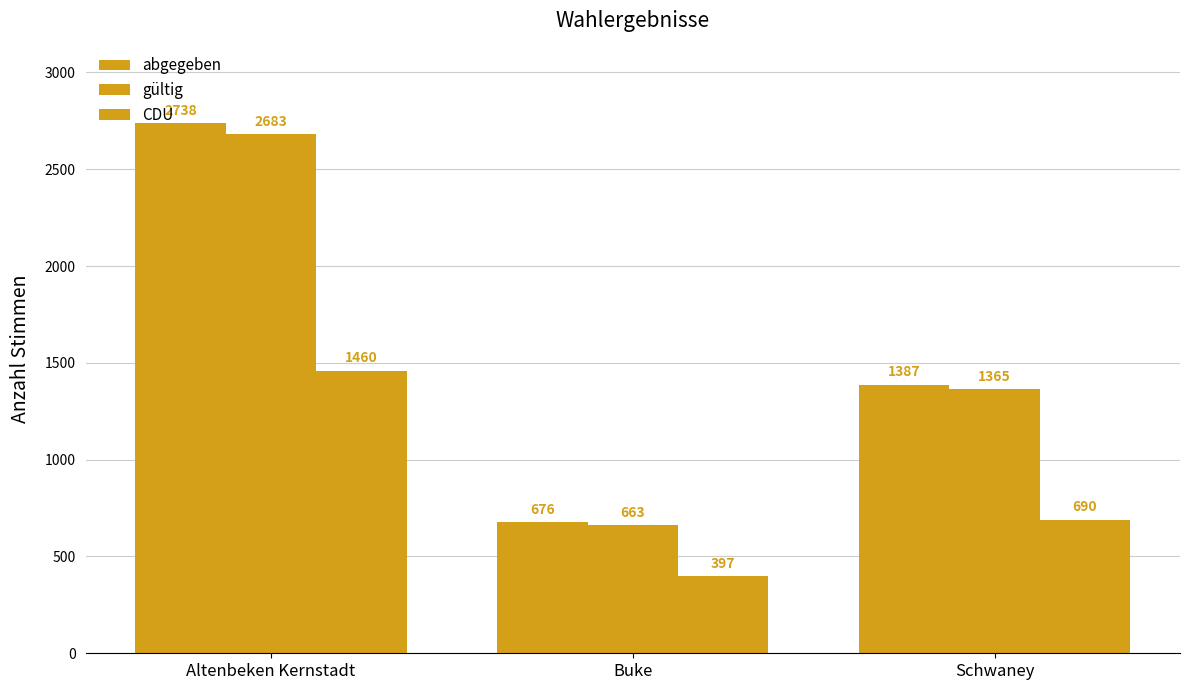

What is the spread (max minus min) of values at Schwaney?

697